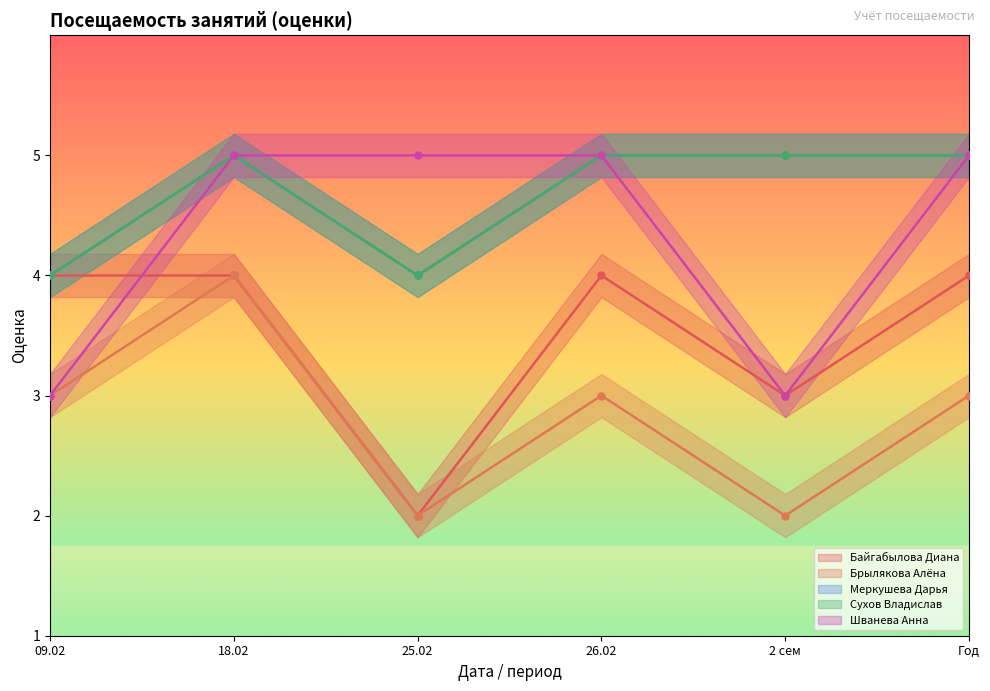

True or false: Шванева Анна and Сухов Владислав cross at least once.

False